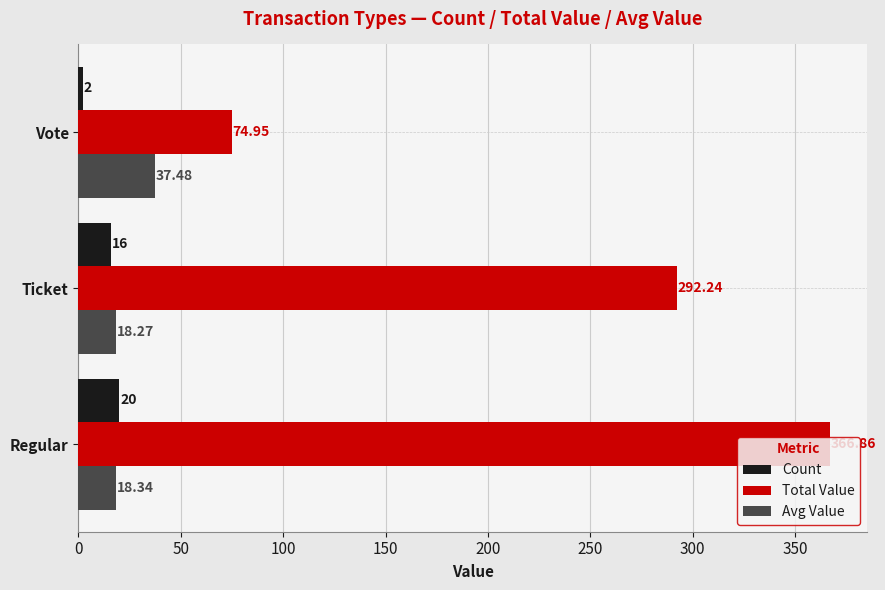

Rank the series at Vote from highest to lowest value.

Total Value, Avg Value, Count